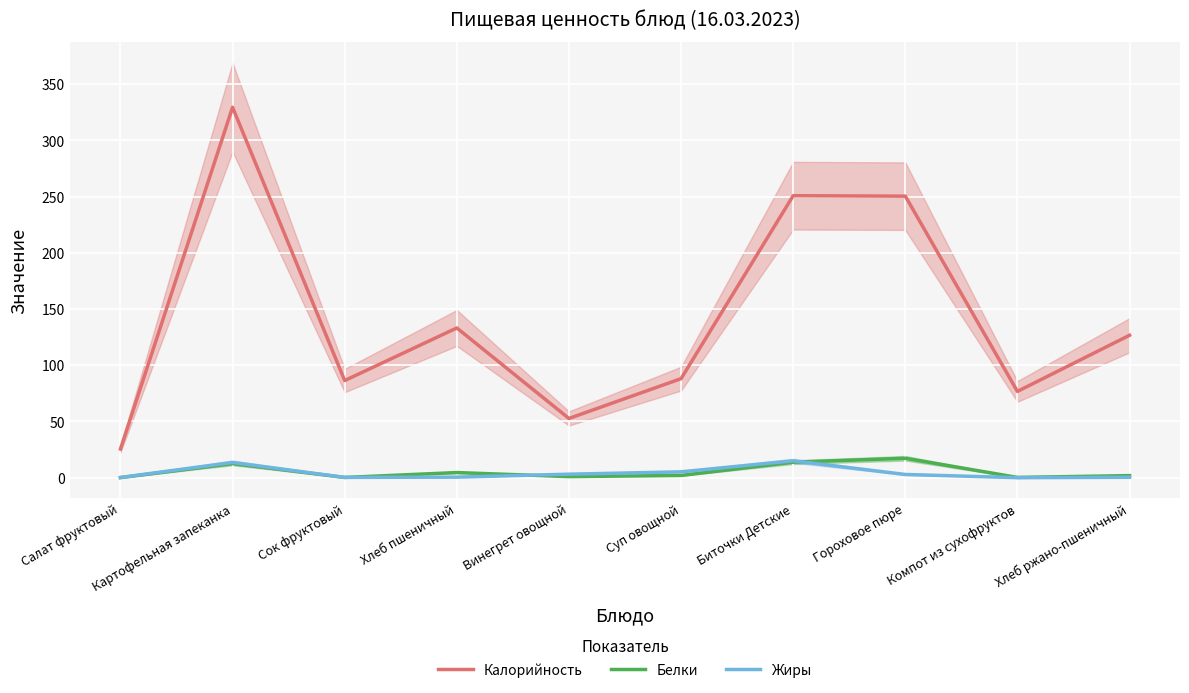

How many interior local peaks does the Жиры series have?

2